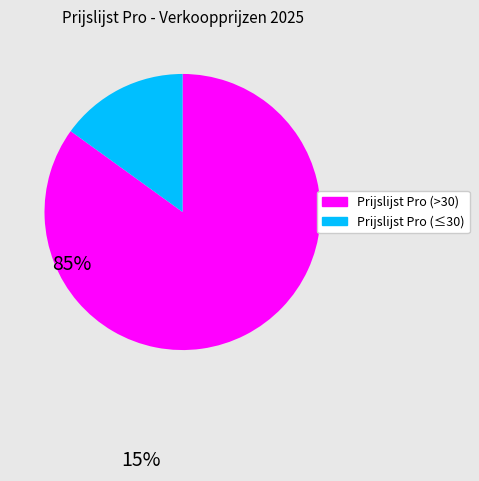

Is there a majority slice in this chart?

Yes